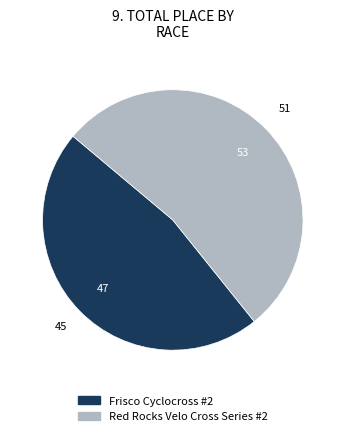

Count the number of slices in the pie.

2